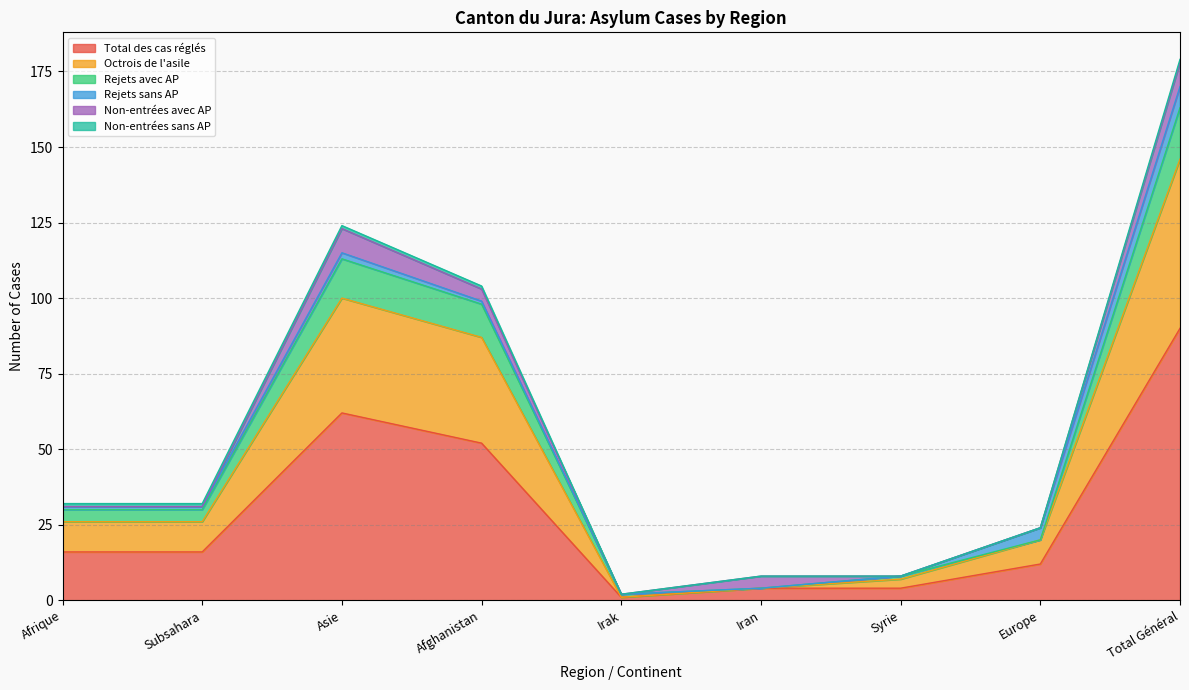

At which label is Total des cas réglés closest to 45?

Afghanistan